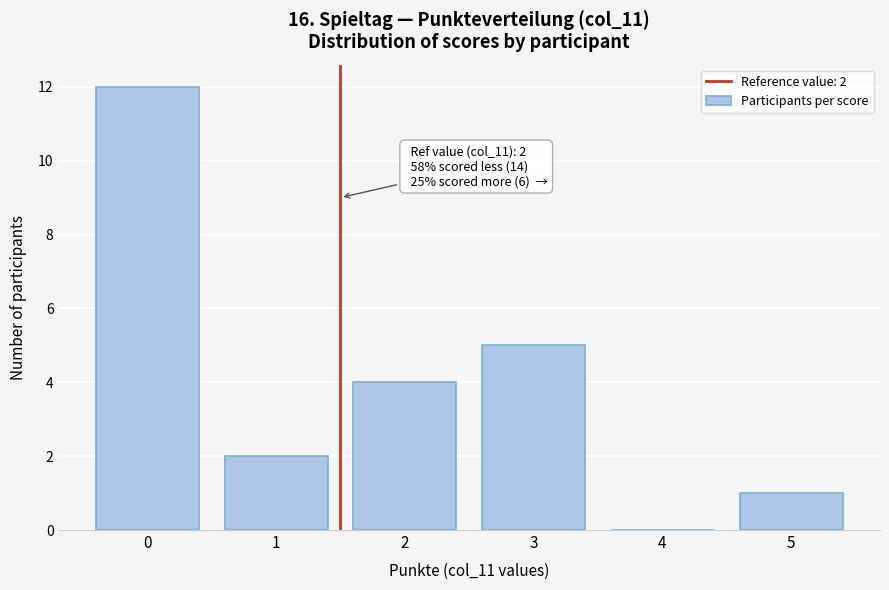

Reading right to left, extract all data points from this chart.

5=1	4=0	3=5	2=4	1=2	0=12